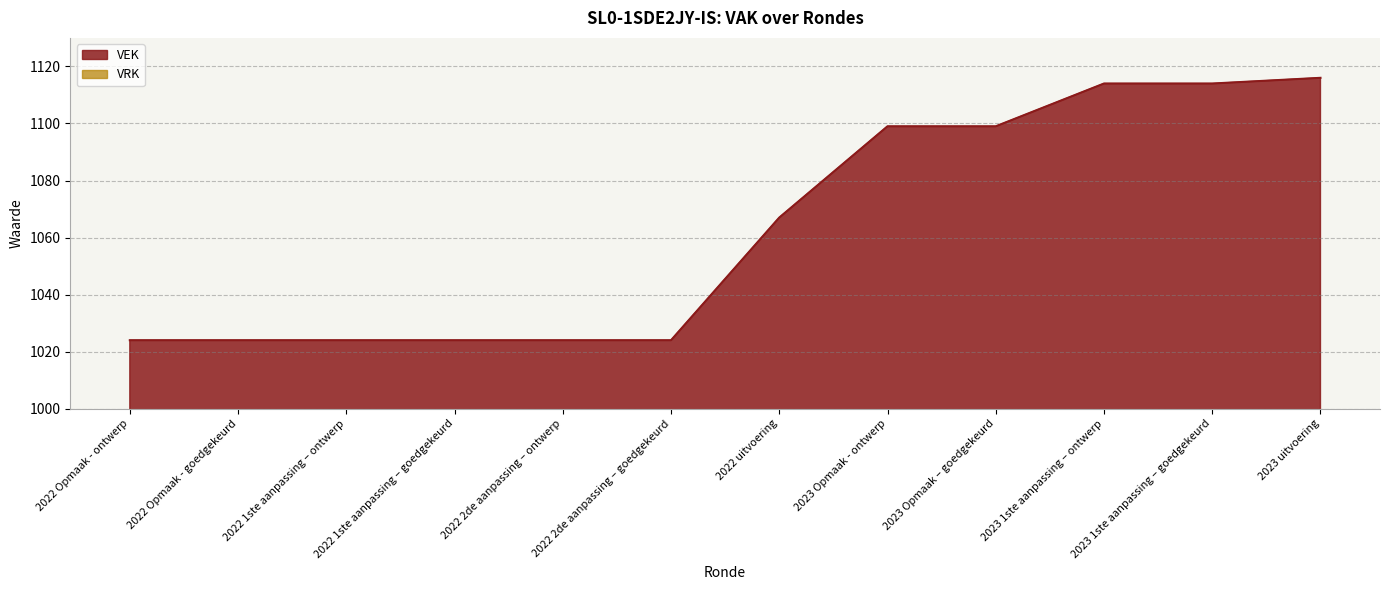

Reading left to right, what are all the values shown in this chart?

1024	1024	1024	1024	1024	1024	1067	1099	1099	1114	1114	1116